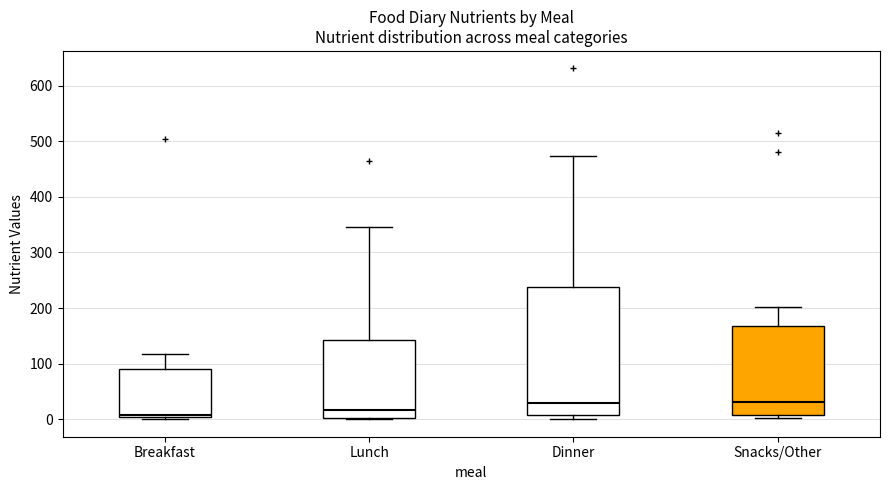

Where is the lower edge of the box for Dinner on the y-axis? The values are not printed on the chart, so give them approximately, as read against the axis.

10